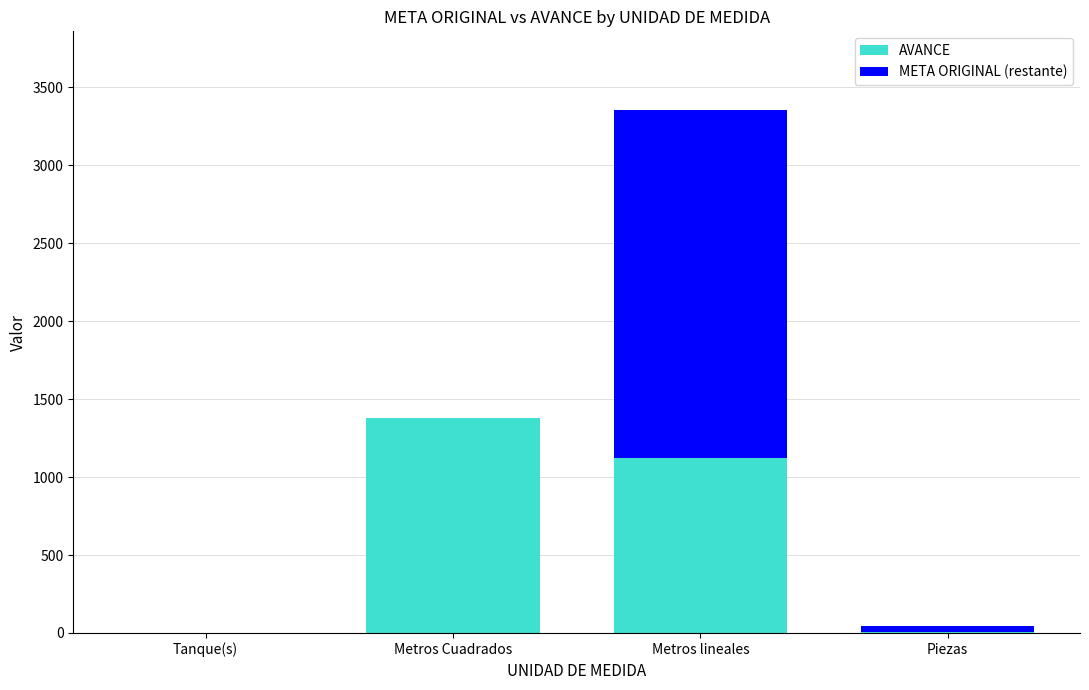

At which category is the sum across all series the highest?

Metros lineales